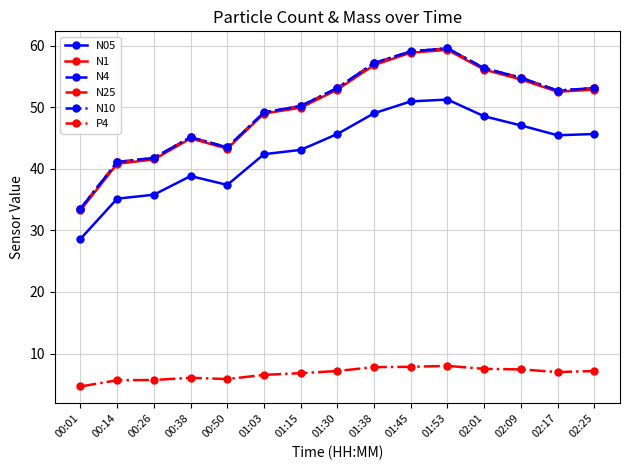

What is the sum of all N10 values?

750.1